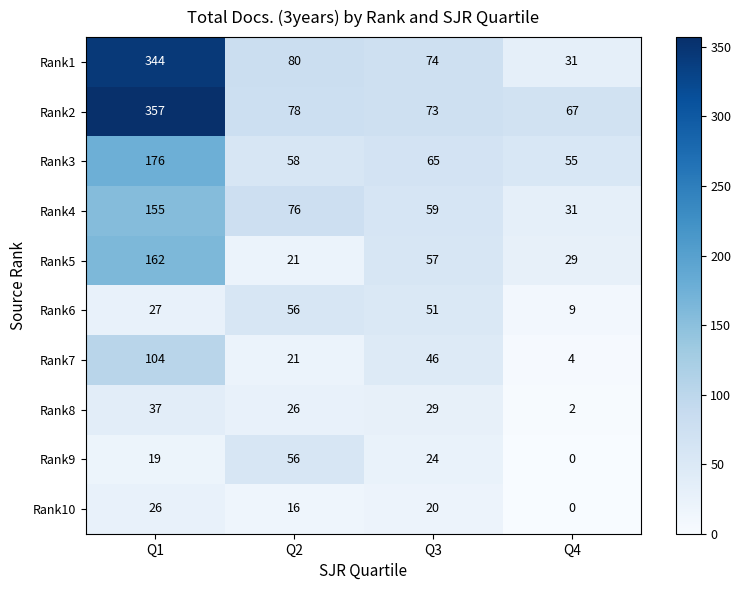

Which label corresponds to the smallest value in the chart?

Q4